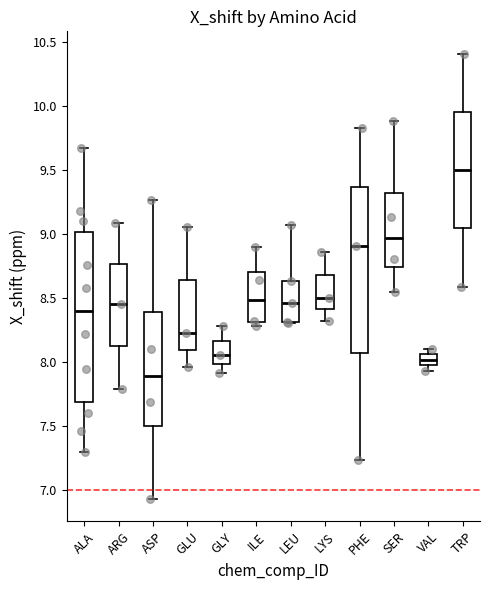

Reading left to right, read every box against the y-axis: the position of its median line, the range the box covers, and the ends of its whiskers. The values are not printed on the chart, so give them approximately, as read against the axis.

ALA: median 8.40, box 7.70 to 9.00, whiskers 7.30 to 9.65
ARG: median 8.45, box 8.10 to 8.75, whiskers 7.80 to 9.10
ASP: median 7.90, box 7.50 to 8.40, whiskers 6.95 to 9.25
GLU: median 8.20, box 8.10 to 8.65, whiskers 7.95 to 9.05
GLY: median 8.05, box 8.00 to 8.15, whiskers 7.90 to 8.30
ILE: median 8.50, box 8.30 to 8.70, whiskers 8.30 (just below the box's lower edge) to 8.90
LEU: median 8.45, box 8.30 to 8.65, whiskers 8.30 to 9.05
LYS: median 8.50, box 8.40 to 8.70, whiskers 8.30 to 8.85
PHE: median 8.90, box 8.05 to 9.35, whiskers 7.25 to 9.80
SER: median 8.95, box 8.75 to 9.30, whiskers 8.55 to 9.90
VAL: median 8.00, box 7.95 to 8.05, whiskers 7.95 (just below the box's lower edge) to 8.10
TRP: median 9.50, box 9.05 to 9.95, whiskers 8.60 to 10.40